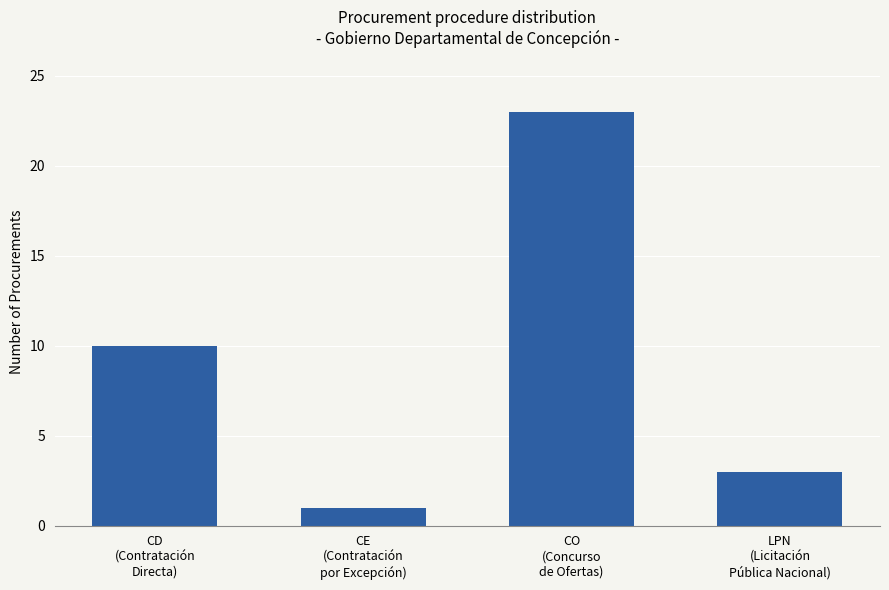

How many data points are less than 10?

2